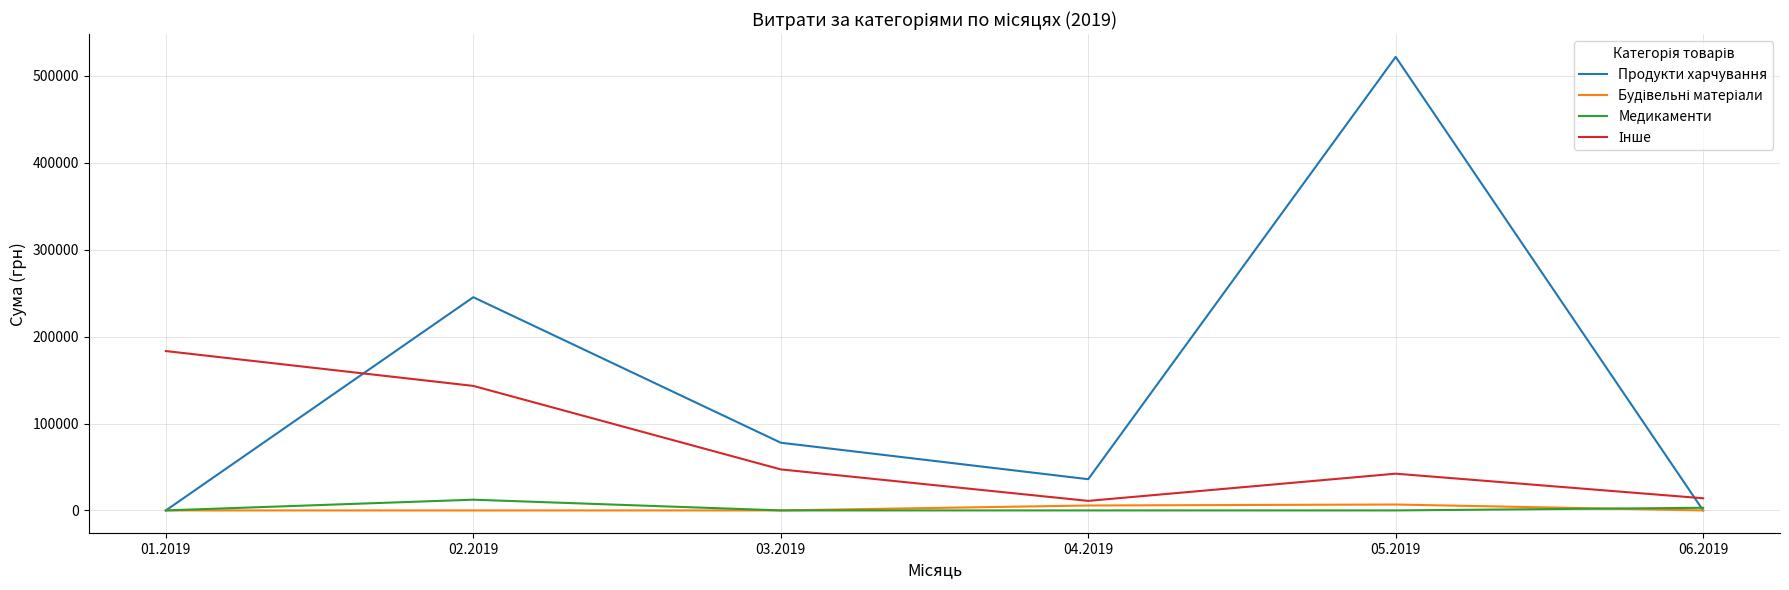

What is the greatest value displayed?

521769.8